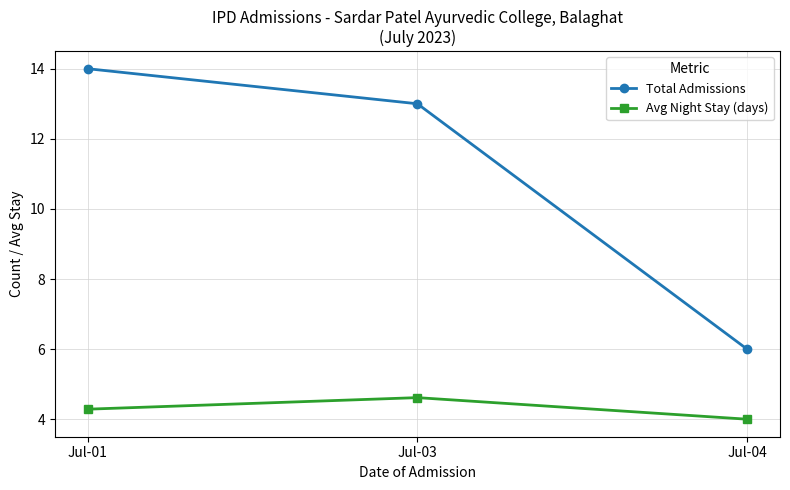

Where is Avg Night Stay (days) nearest to the value 4?

Jul-04